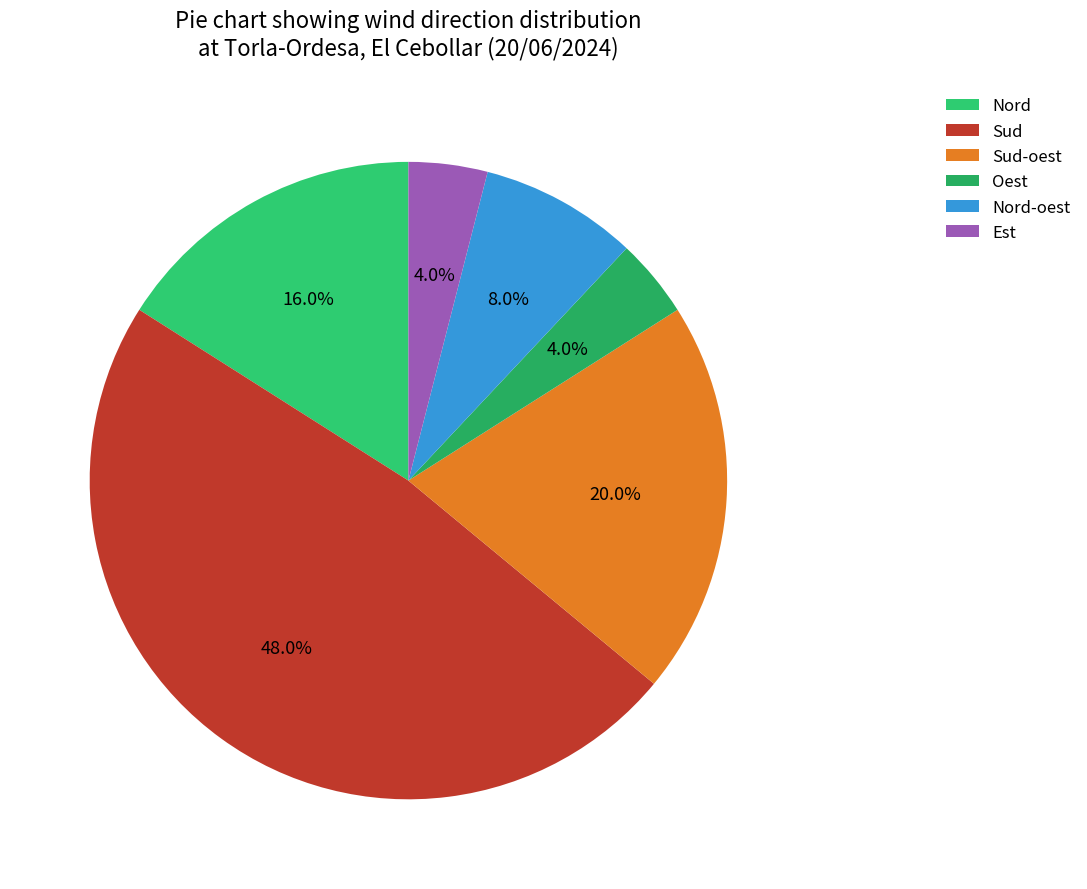

How many slices are in this pie chart?

6